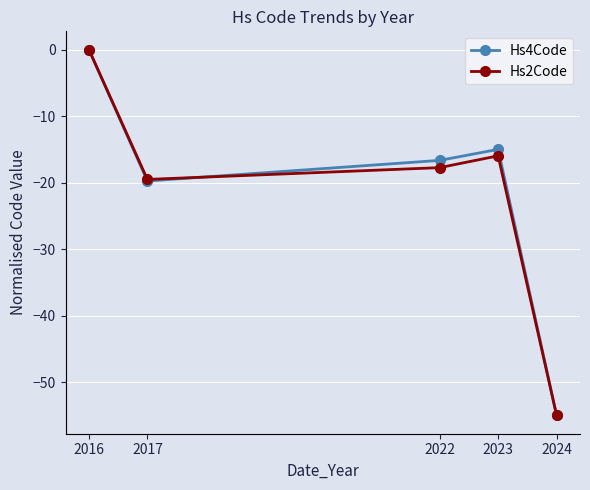

How many lines are shown in the chart?

2